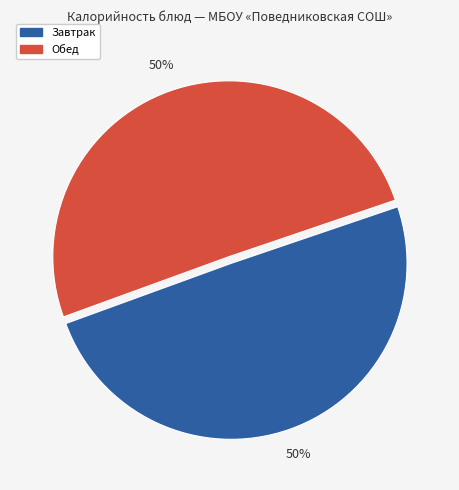

To the nearest percent, what is the average slice percentage?

50%